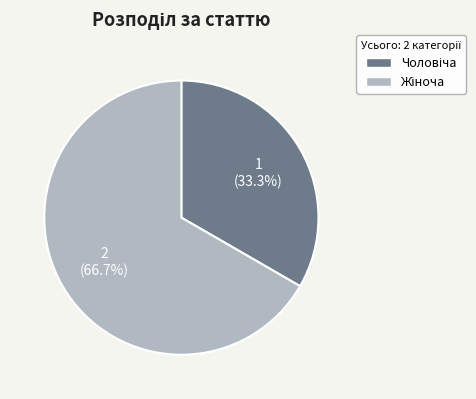

Is there any slice that represents more than half of the pie?

Yes